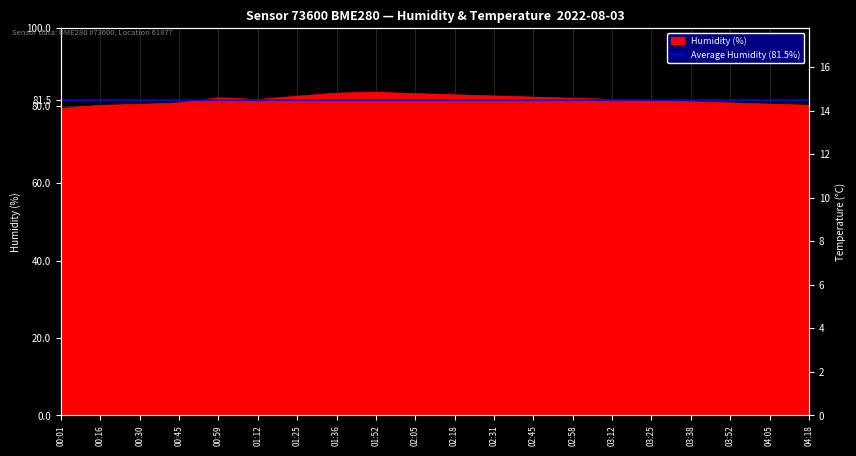

The humidity series shows 144.6 at 01:52. True or false?

False